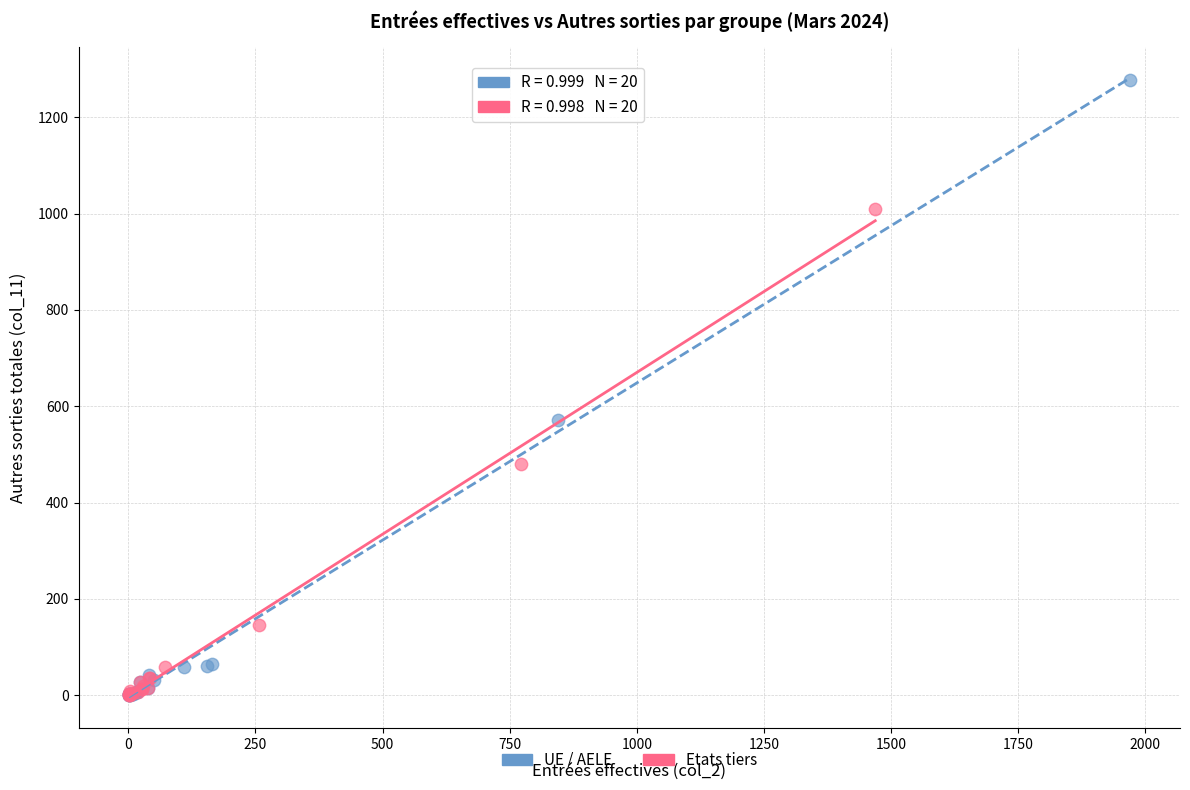

Which series has the widest spread of Y values?

UE / AELE